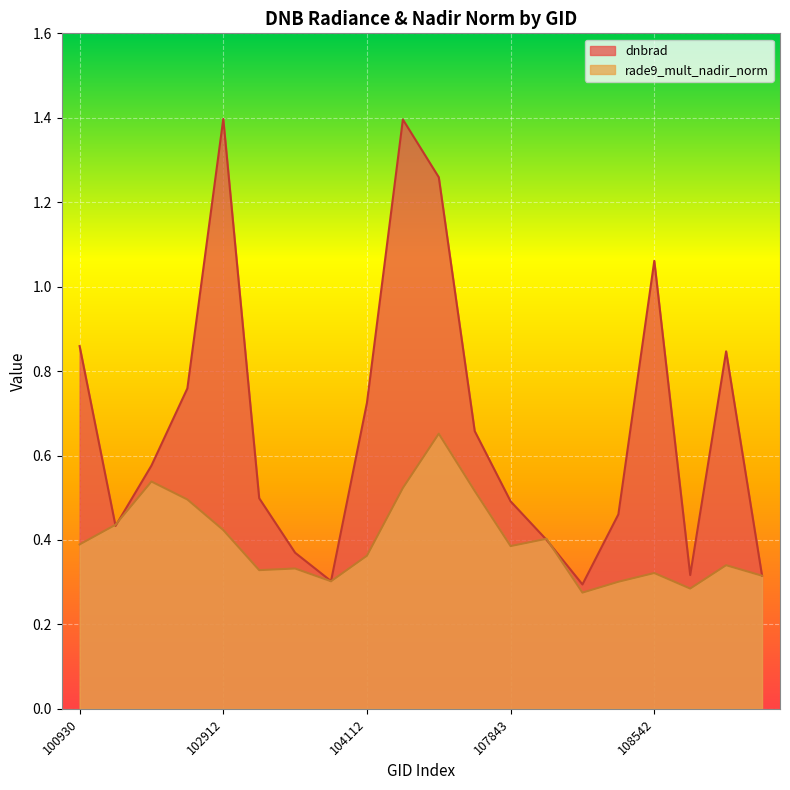

Reading left to right, transcribe all the data shown in this chart.

dnbrad: 100930=0.9	102551=0.4	102671=0.6	102792=0.8	102912=1.4	103040=0.5	103160=0.4	103279=0.3	104112=0.7	104119=1.4	104236=1.3	104355=0.7	107843=0.5	108015=0.4	108193=0.3	108369=0.5	108542=1.1	108899=0.3	109422=0.8	109954=0.3
rade9_mult_nadir_norm: 100930=0.4	102551=0.4	102671=0.5	102792=0.5	102912=0.4	103040=0.3	103160=0.3	103279=0.3	104112=0.4	104119=0.5	104236=0.7	104355=0.5	107843=0.4	108015=0.4	108193=0.3	108369=0.3	108542=0.3	108899=0.3	109422=0.3	109954=0.3